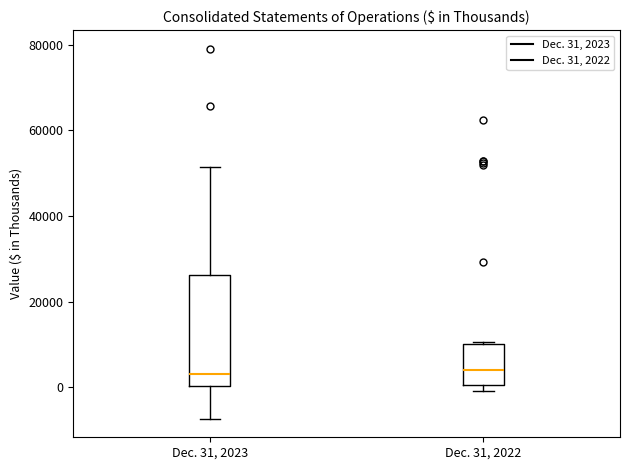

Reading left to right, transcribe this box plot: for each box, give where its median line is, the range the box spans, and where its two whiskers end, as read against the y-axis. The values are not printed on the chart, so give them approximately, as read against the axis.

Dec. 31, 2023: median 4000, box 0 to 26000, whiskers -8000 to 52000
Dec. 31, 2022: median 4000, box 0 to 10000, whiskers -2000 to 10000